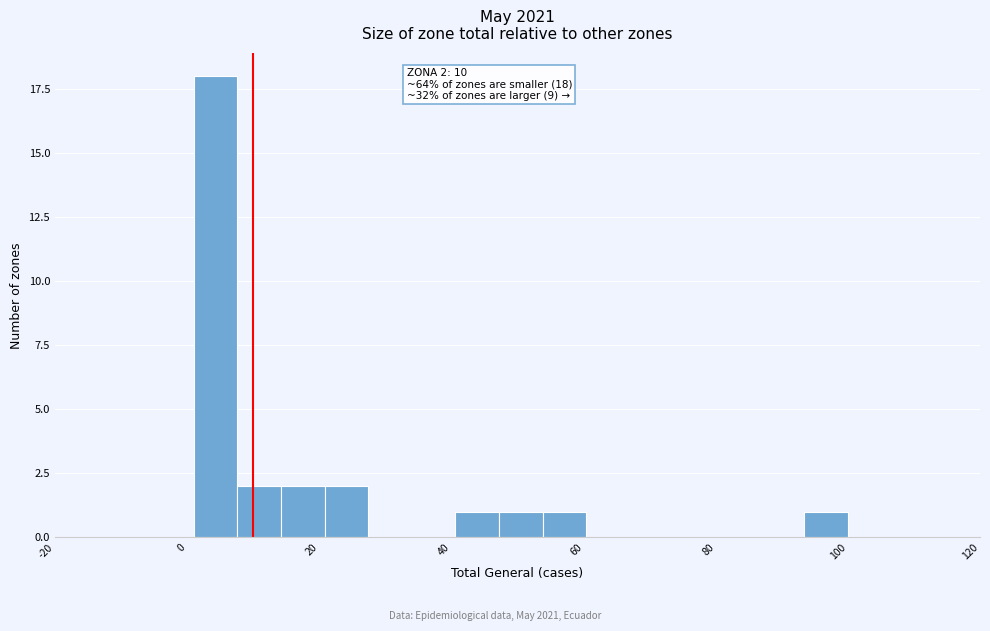

Read against the x-axis, roughly where is the centre of the tallest bar?

4